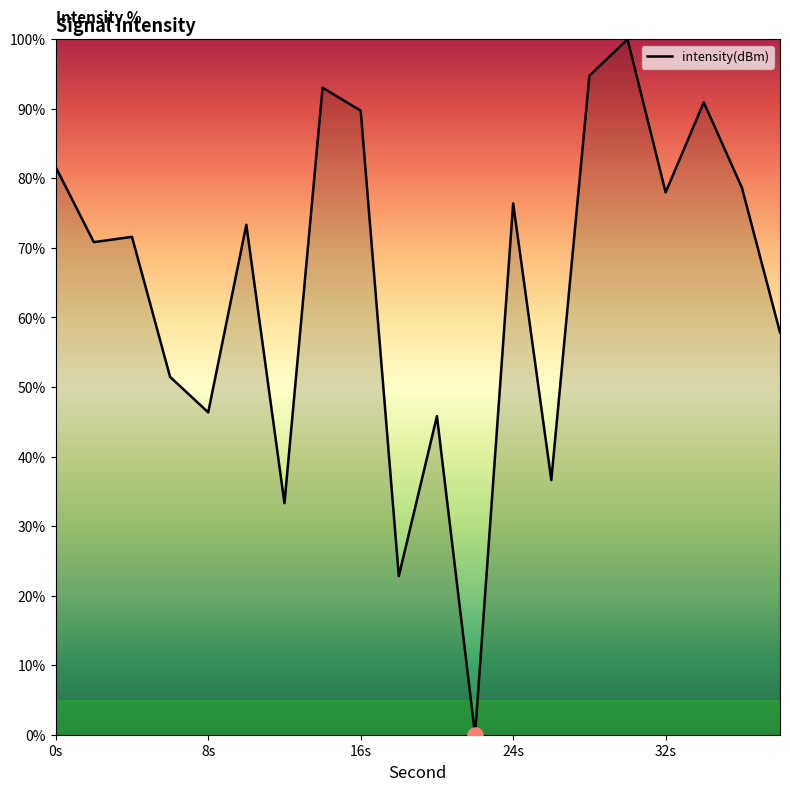

What is the difference between the maximum and minimum values?

100.0